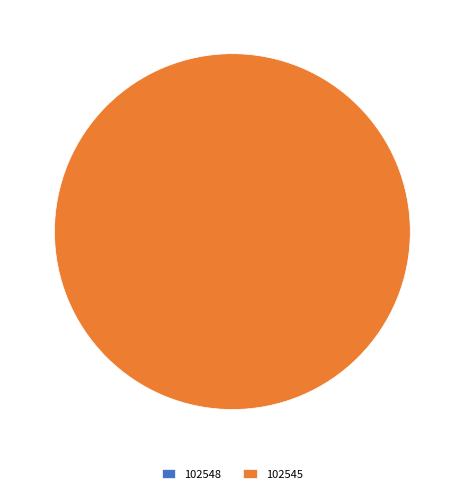

What portion of the pie excludes 102548?

100.0%